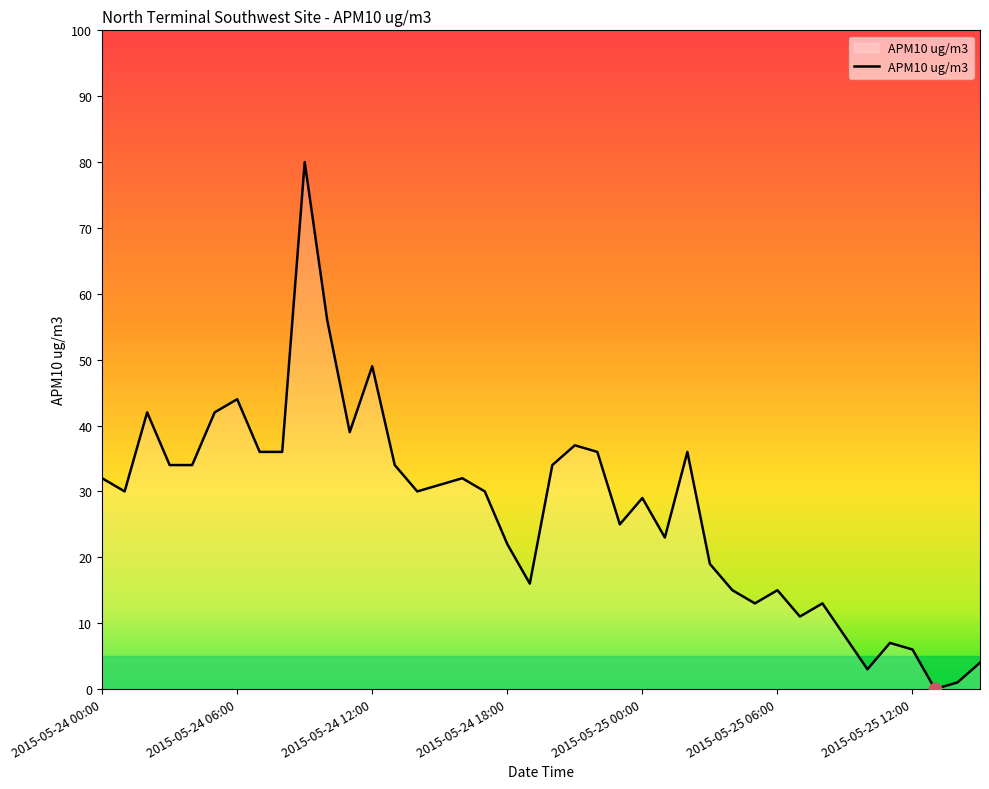

What is the difference between the maximum and minimum values?

80